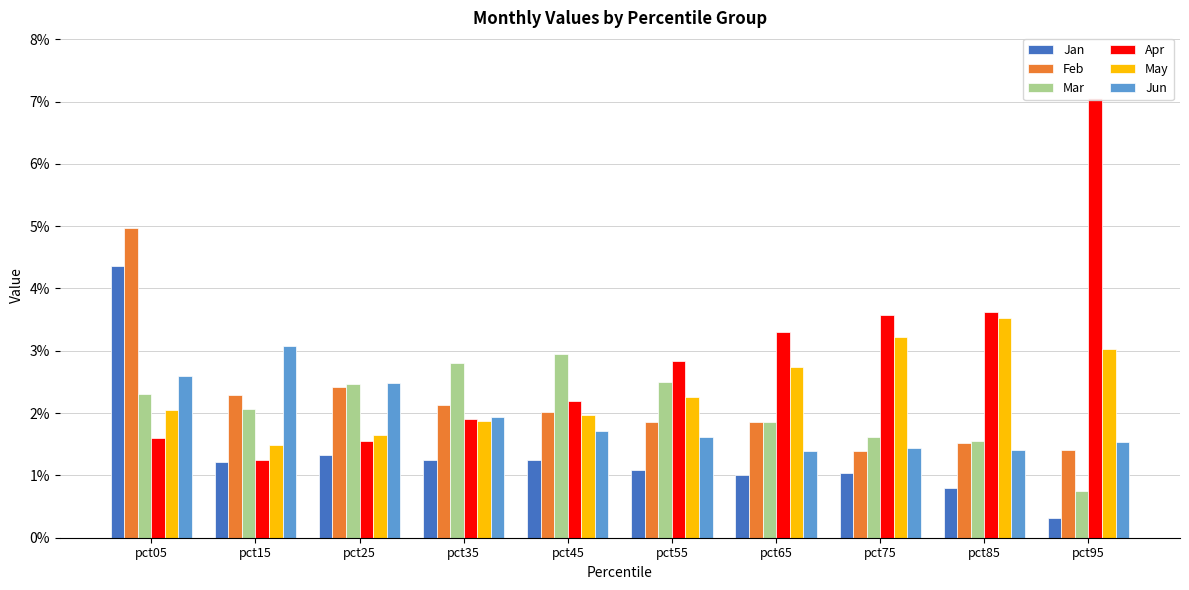

Reading left to right, transcribe all the data shown in this chart.

Jan: pct05=4.4	pct15=1.2	pct25=1.3	pct35=1.2	pct45=1.3	pct55=1.1	pct65=1.0	pct75=1.0	pct85=0.8	pct95=0.3
Feb: pct05=5.0	pct15=2.3	pct25=2.4	pct35=2.1	pct45=2.0	pct55=1.9	pct65=1.9	pct75=1.4	pct85=1.5	pct95=1.4
Mar: pct05=2.3	pct15=2.1	pct25=2.5	pct35=2.8	pct45=3.0	pct55=2.5	pct65=1.9	pct75=1.6	pct85=1.5	pct95=0.7
Apr: pct05=1.6	pct15=1.2	pct25=1.6	pct35=1.9	pct45=2.2	pct55=2.8	pct65=3.3	pct75=3.6	pct85=3.6	pct95=7.1
May: pct05=2.0	pct15=1.5	pct25=1.7	pct35=1.9	pct45=2.0	pct55=2.3	pct65=2.7	pct75=3.2	pct85=3.5	pct95=3.0
Jun: pct05=2.6	pct15=3.1	pct25=2.5	pct35=1.9	pct45=1.7	pct55=1.6	pct65=1.4	pct75=1.4	pct85=1.4	pct95=1.5